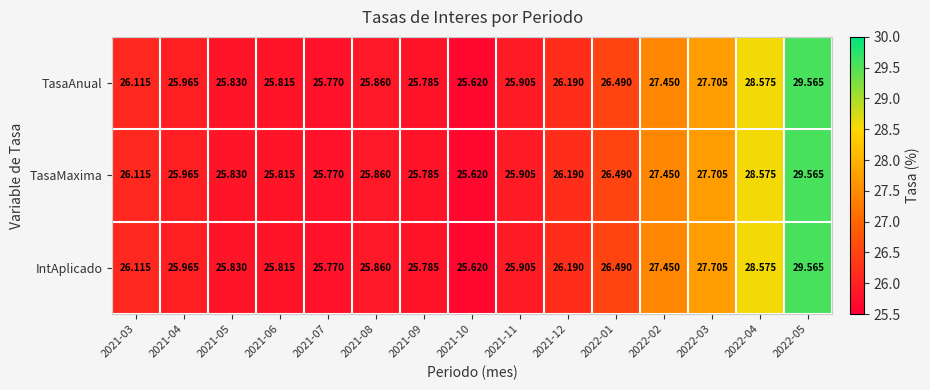

Is the value of TasaAnual at 2022-05 greater than the value of IntAplicado at 2021-06?

Yes